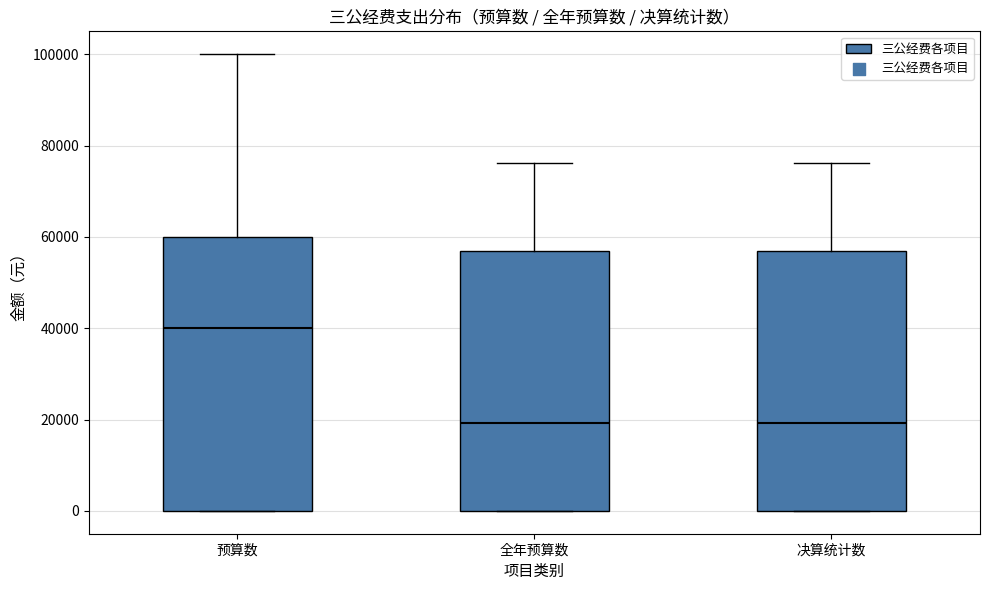

Reading left to right, read every box against the y-axis: the position of its median line, the range the box covers, and the ends of its whiskers. The values are not printed on the chart, so give them approximately, as read against the axis.

预算数: median 40000, box 0 to 60000, whiskers 0 to 100000
全年预算数: median 20000, box 0 to 56000, whiskers 0 to 76000
决算统计数: median 20000, box 0 to 56000, whiskers 0 to 76000